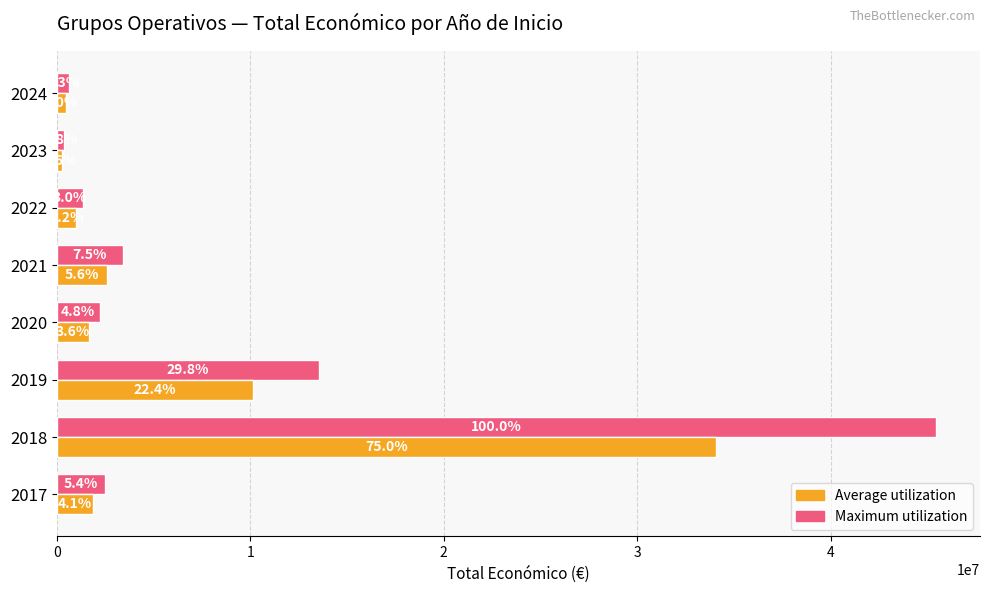

Reading left to right, what are all the values shown in this chart?

Maximum utilization: 2464572.0	45450756.0	13548029.0	2200826.0	3415091.0	1344058.0	352139.0	596384.0
Average utilization: 1848429.0	34088067.0	10161021.8	1650619.5	2561318.2	1008043.5	264104.2	447288.0